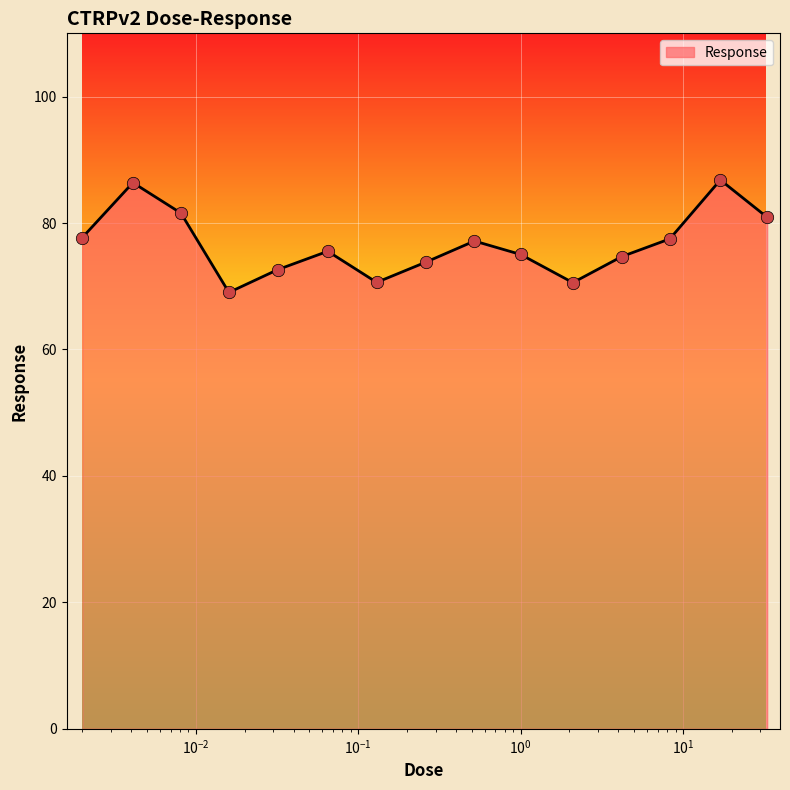

What is the difference between the maximum and minimum values?

17.8